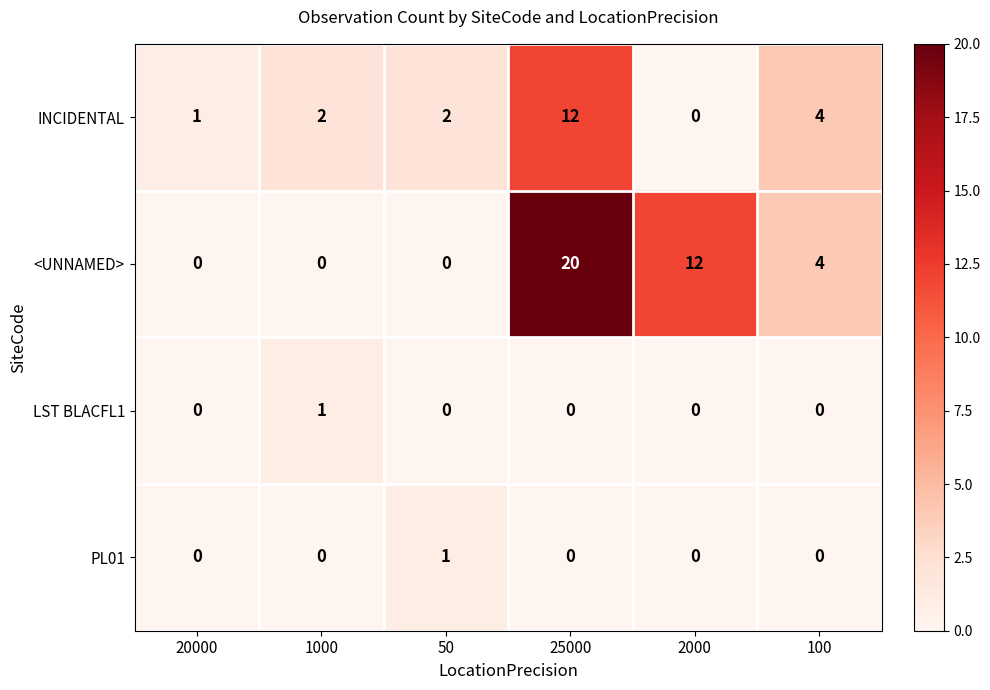

What is the difference between the highest and lowest values at 25000?

20